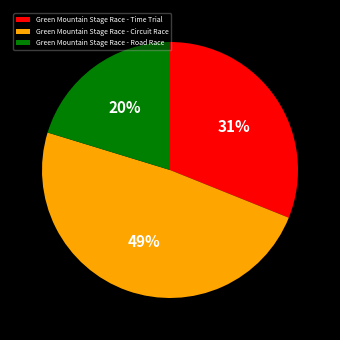

How many segments does this pie chart have?

3